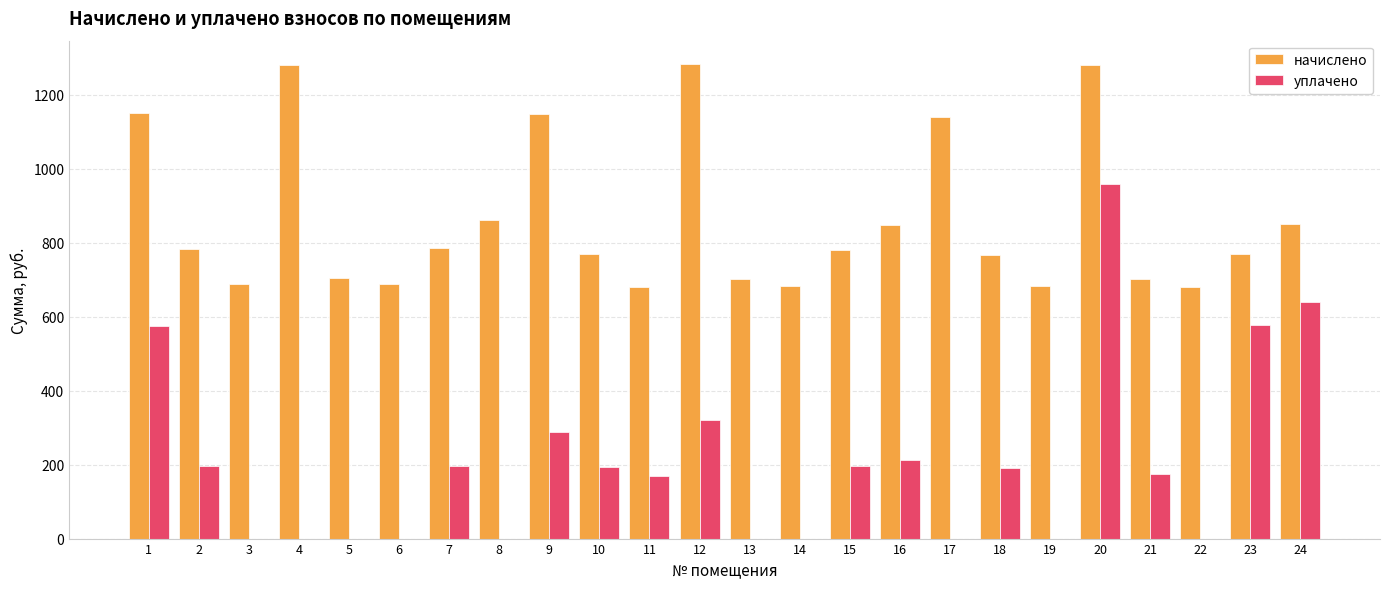

At which category is the sum across all series the highest?

20